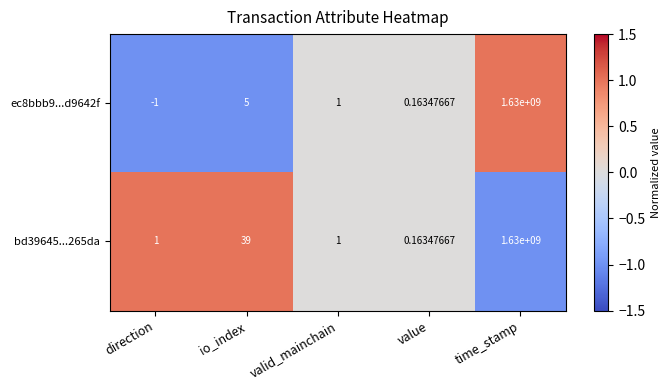

List the labels in order of ec8bbb9...d9642f value, smallest first.

direction, value, valid_mainchain, io_index, time_stamp